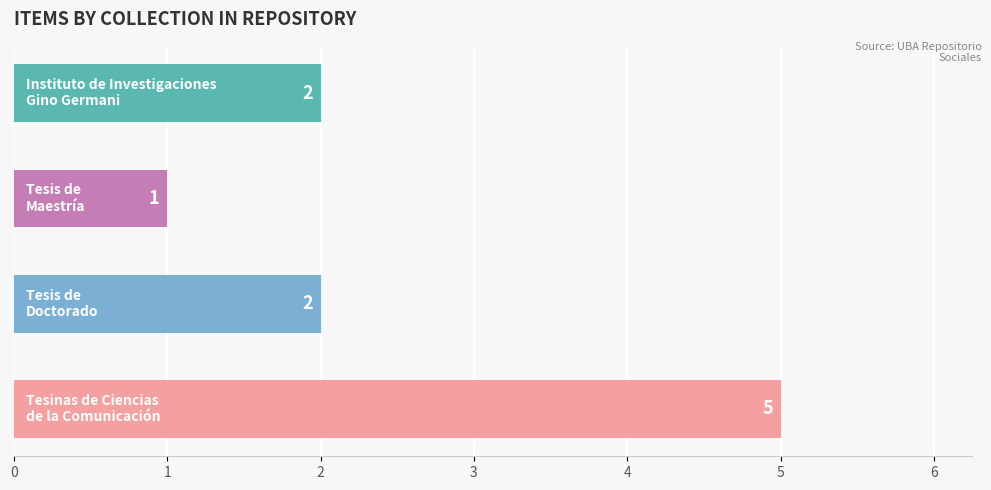

What is the greatest value displayed?

5